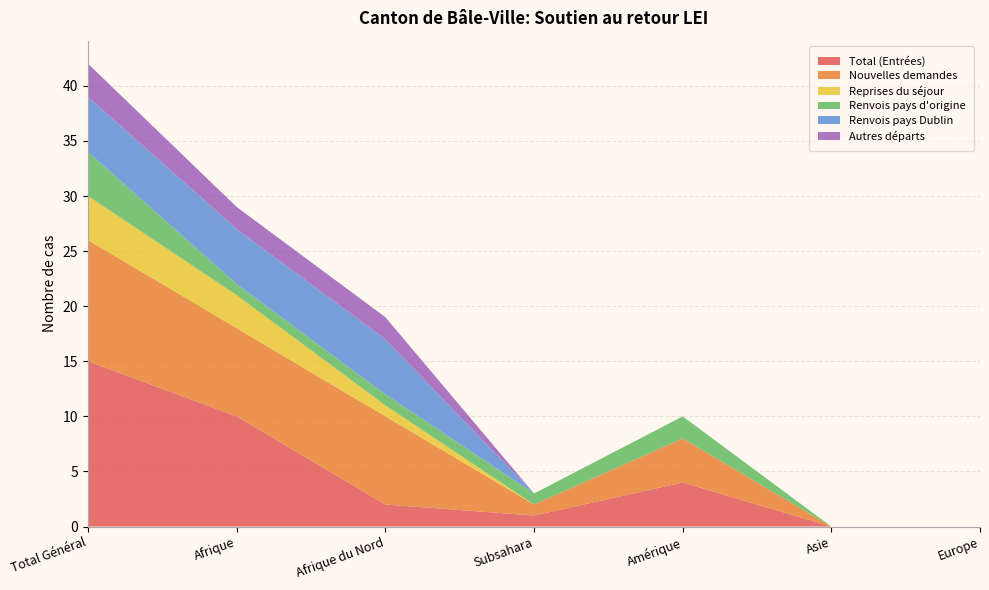

Reading right to left, list all the values displayed in this chart.

Total (Entrées): Europe=0	Asie=0	Amérique=4	Subsahara=1	Afrique du Nord=2	Afrique=10	Total Général=15
Nouvelles demandes: Europe=0	Asie=0	Amérique=4	Subsahara=1	Afrique du Nord=8	Afrique=8	Total Général=11
Reprises du séjour: Europe=0	Asie=0	Amérique=0	Subsahara=0	Afrique du Nord=1	Afrique=3	Total Général=4
Renvois pays d'origine: Europe=0	Asie=0	Amérique=2	Subsahara=1	Afrique du Nord=1	Afrique=1	Total Général=4
Renvois pays Dublin: Europe=0	Asie=0	Amérique=0	Subsahara=0	Afrique du Nord=5	Afrique=5	Total Général=5
Autres départs: Europe=0	Asie=0	Amérique=0	Subsahara=0	Afrique du Nord=2	Afrique=2	Total Général=3